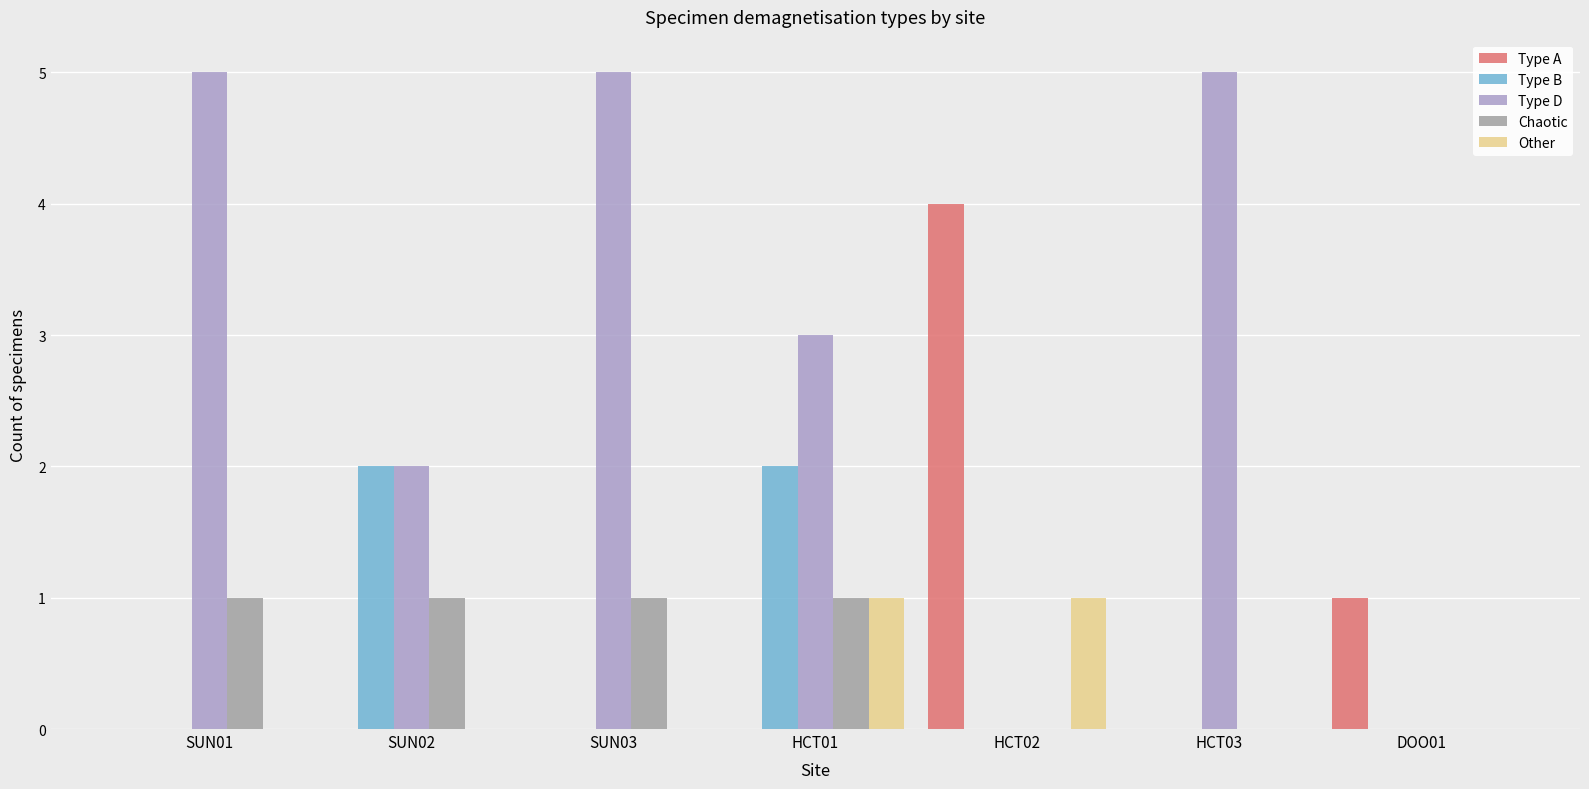

Is the value of Chaotic at SUN02 greater than the value of Type D at DOO01?

Yes